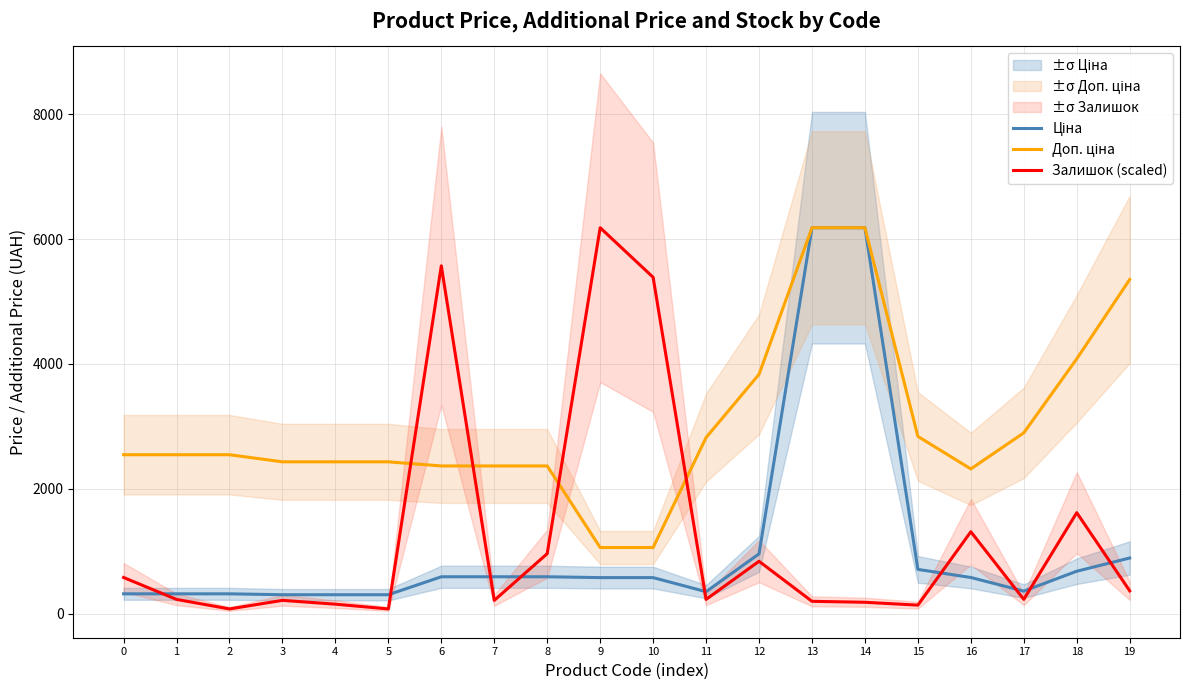

Which has a higher value, 8 or 7?

8